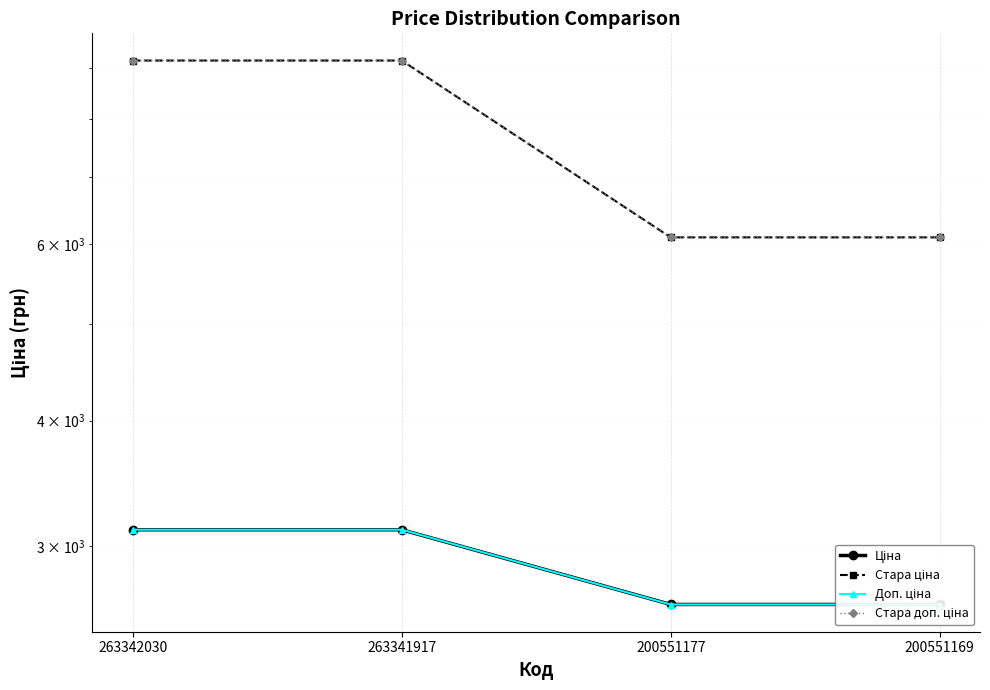

At which label does Стара доп. ціна first exceed 9154?

263342030